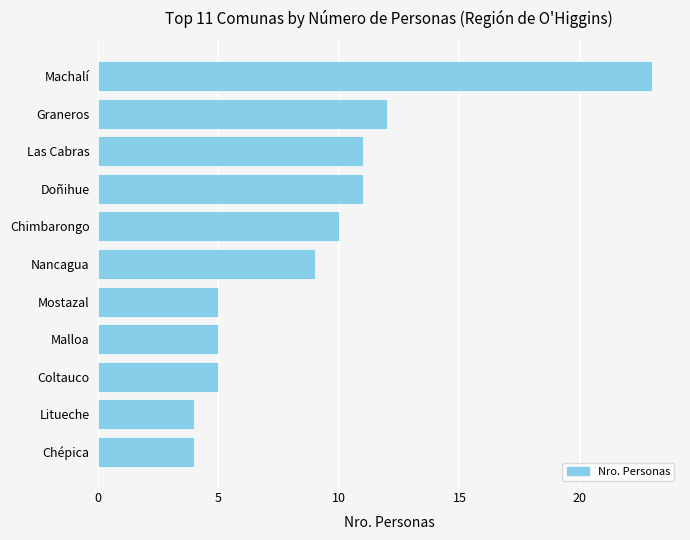

At which label is the value closest to 13?

Graneros